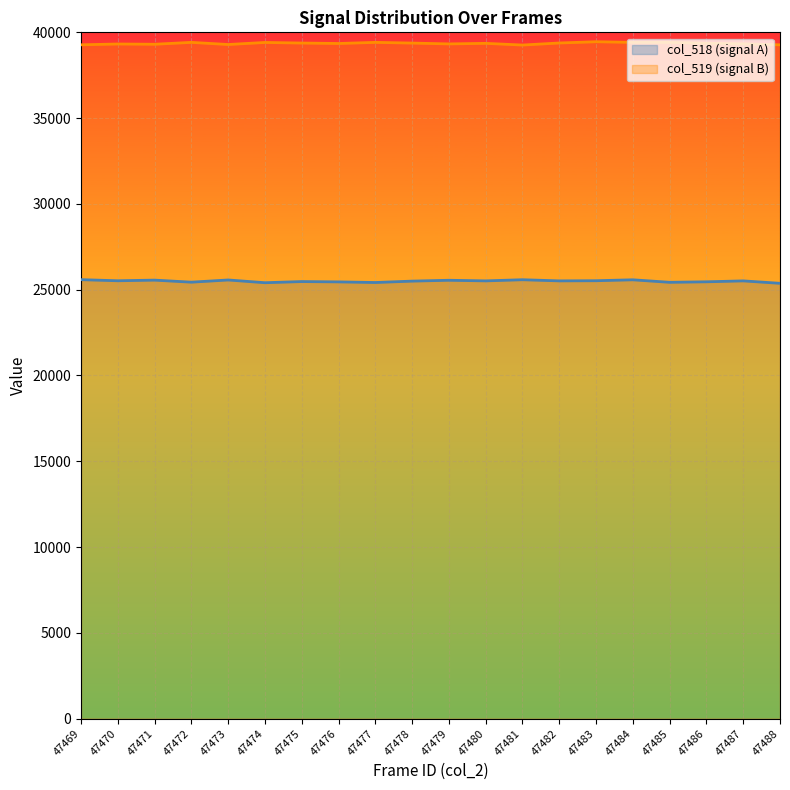

Which category has the lowest value in the col_519 series?

47481